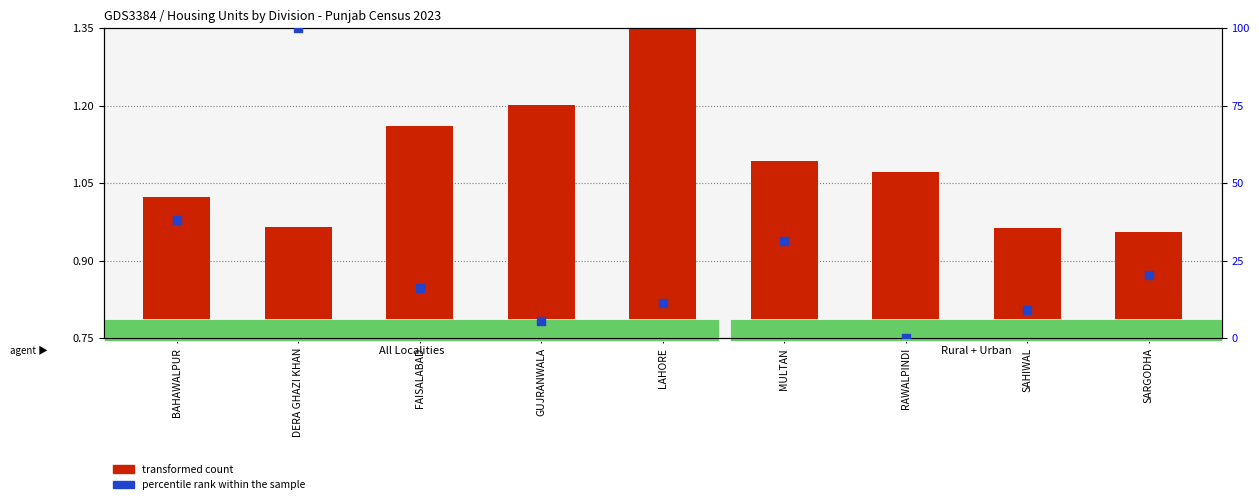

At how many categories does at least one series exceed 50?

1